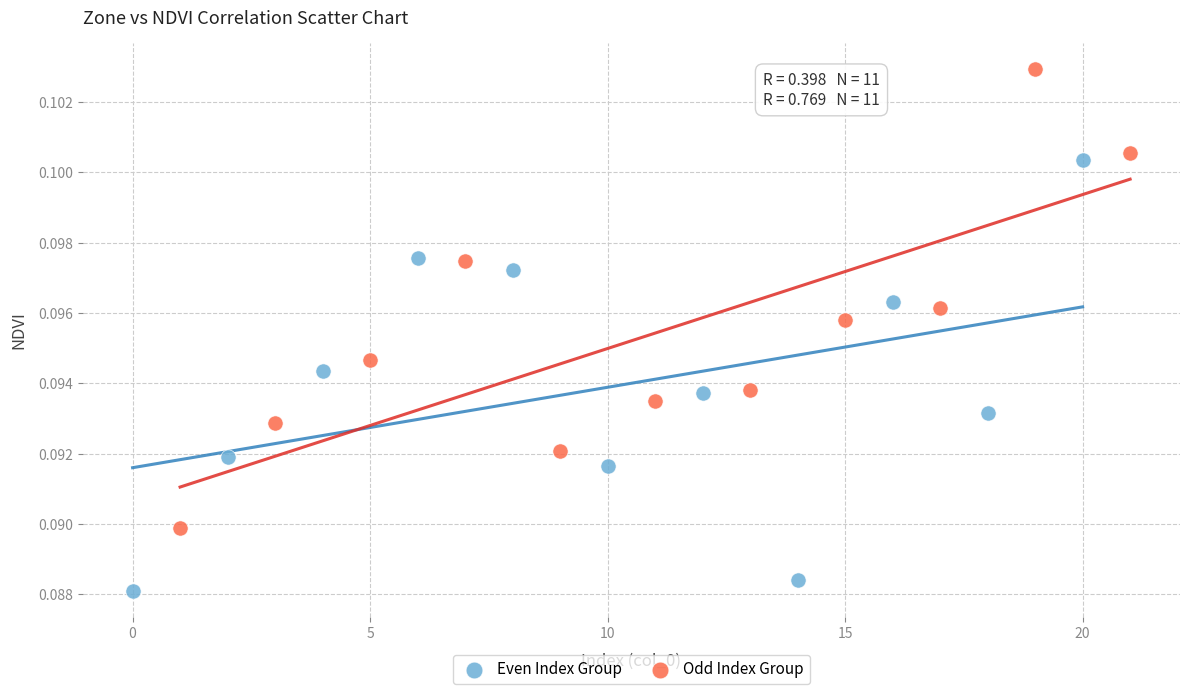

Which series contains the highest Y value?

Odd Index Group